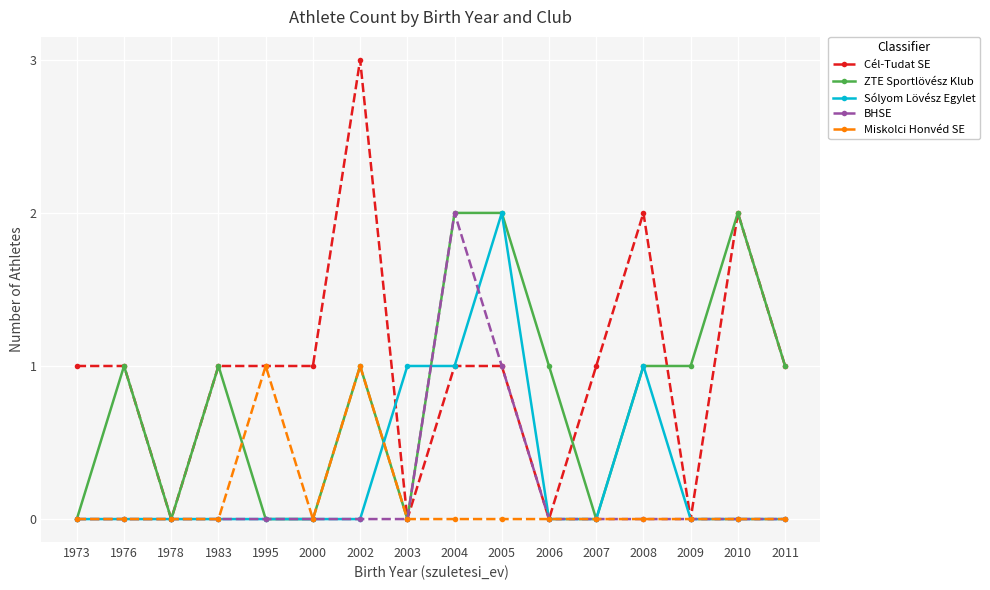

After their last crossing, which series has the higher values: Sólyom Lövész Egylet or ZTE Sportlövész Klub?

ZTE Sportlövész Klub